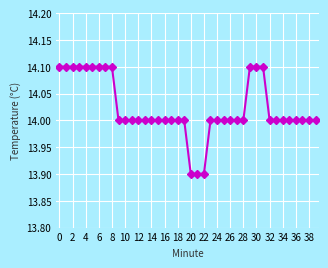

What is the sum of all values?

560.9